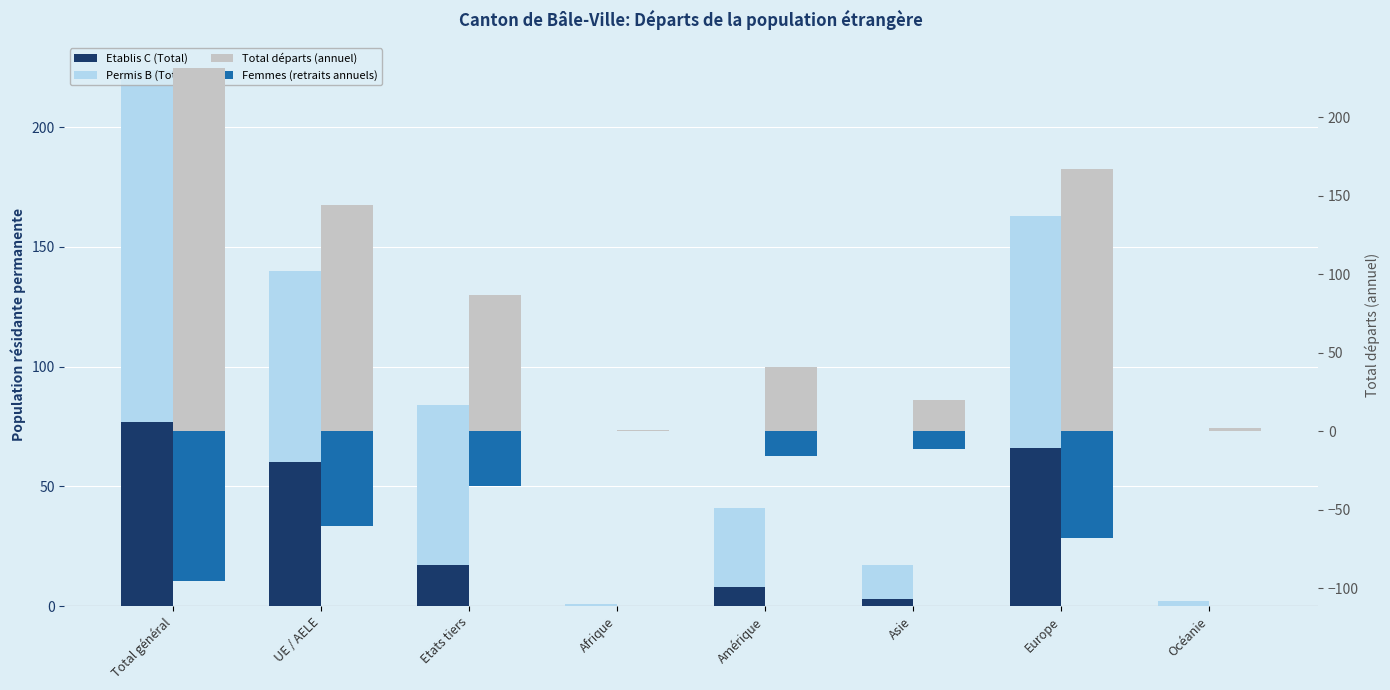

What is the label of the 8th bar from the left?

Océanie